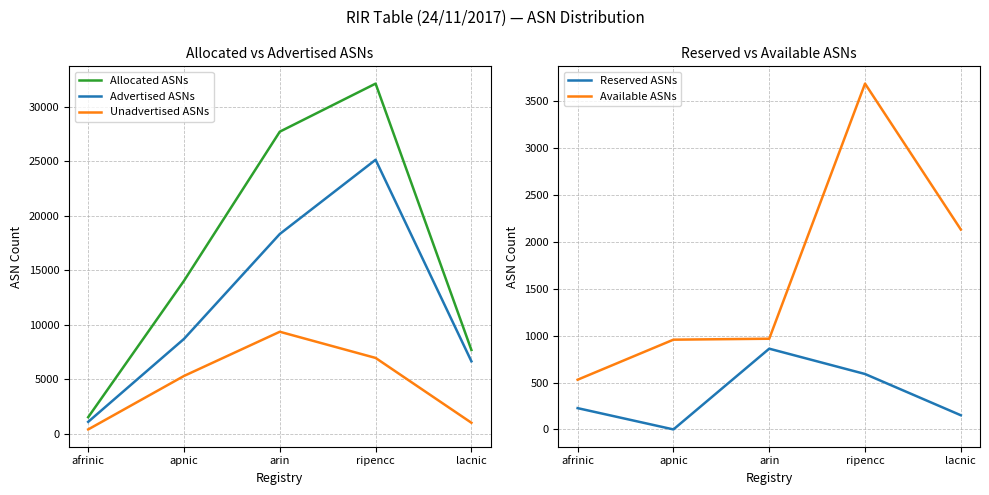

What is the spread (max minus min) of values at apnic?

14039